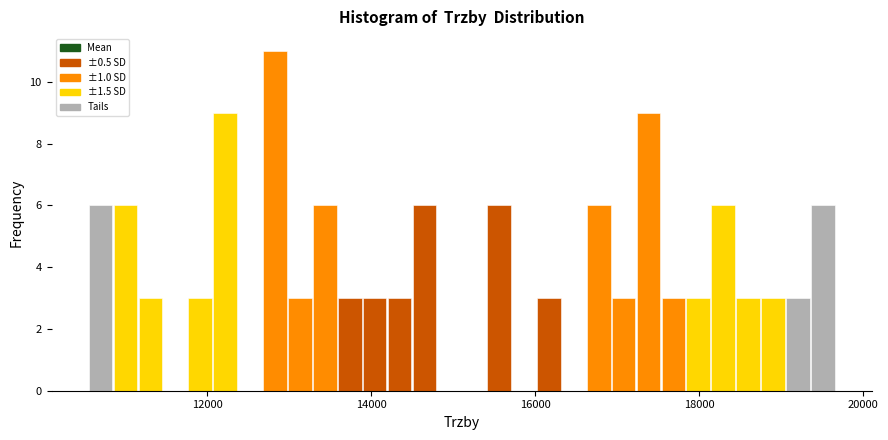

Read against the x-axis, roughly where is the centre of the tallest bar?

12800